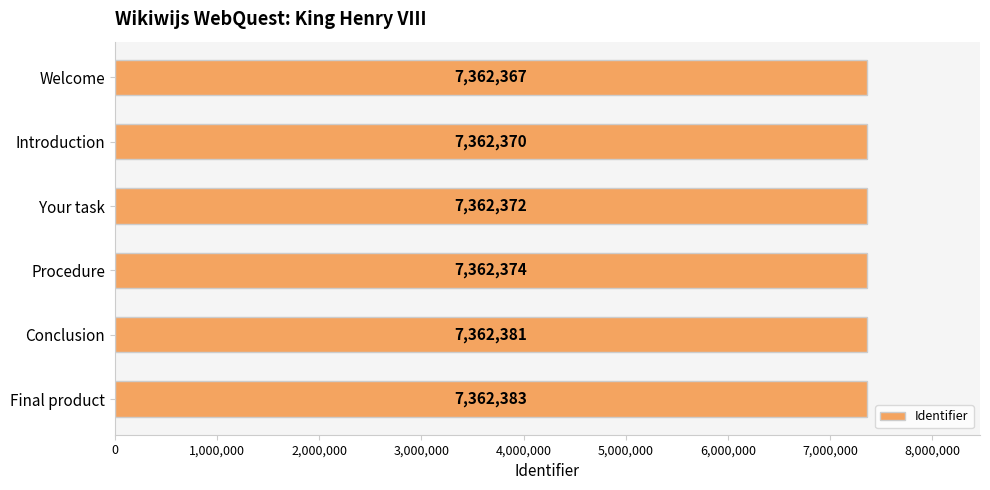

Count the values in the range 7362370 to 7362381.

4